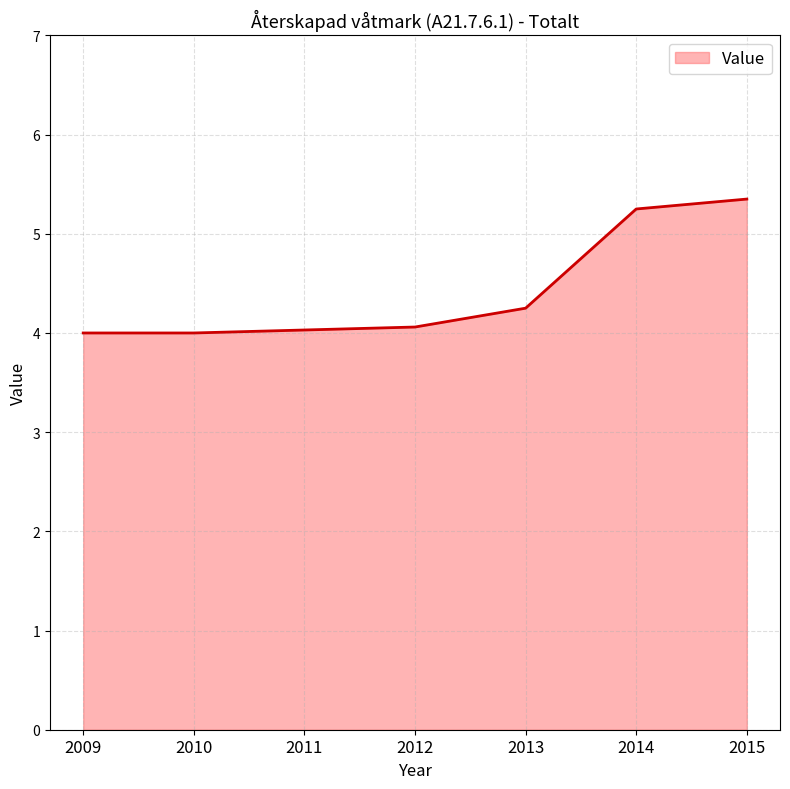

True or false: the data shows 4.0 at 2011.

True